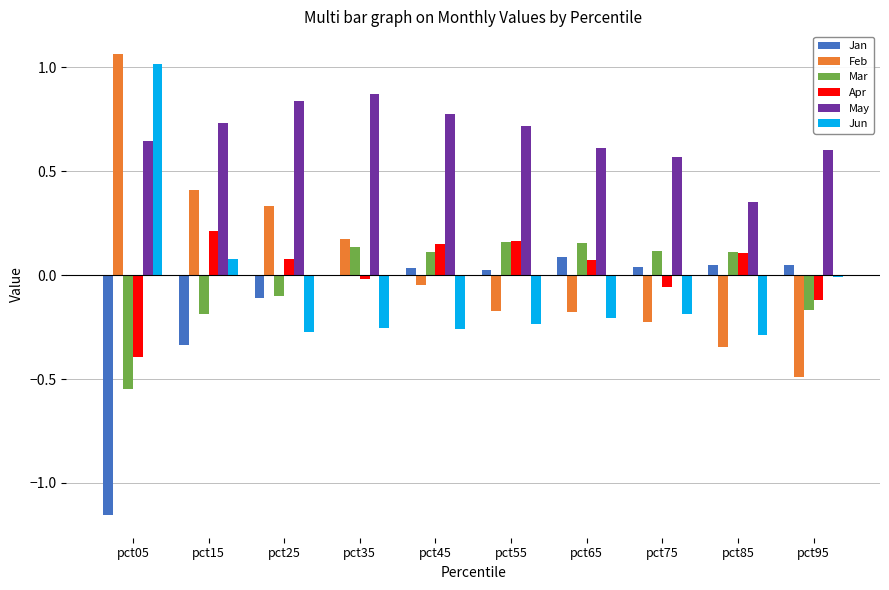

Which series has the largest total across all categories?

May